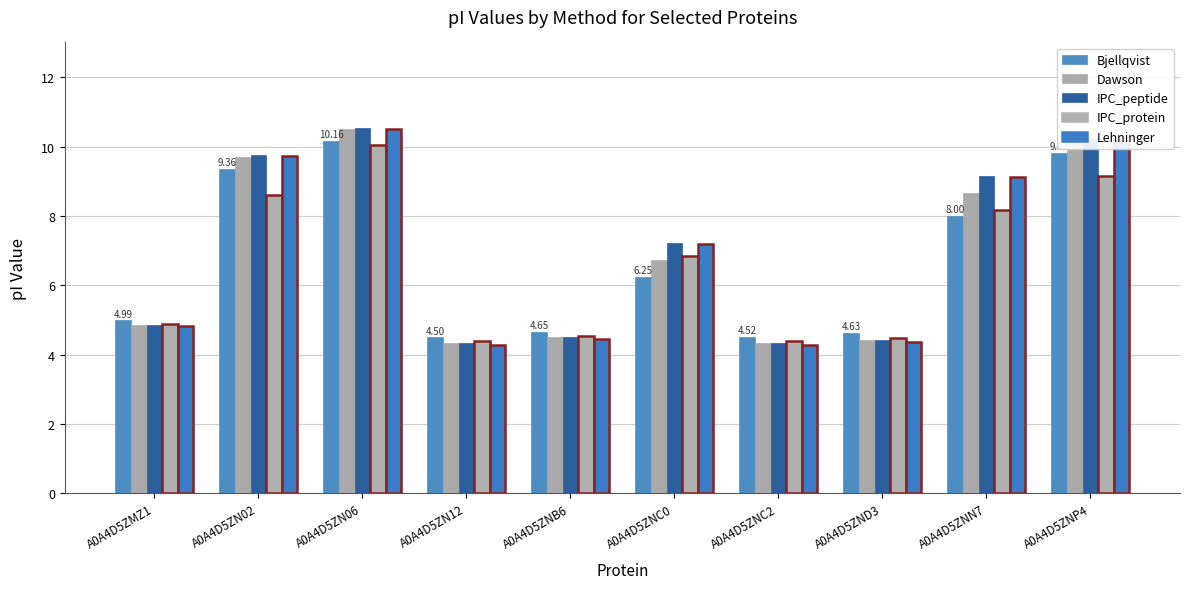

Reading left to right, extract all data points from this chart.

Bjellqvist: A0A4D5ZMZ1=5.0	A0A4D5ZN02=9.4	A0A4D5ZN06=10.2	A0A4D5ZN12=4.5	A0A4D5ZNB6=4.6	A0A4D5ZNC0=6.2	A0A4D5ZNC2=4.5	A0A4D5ZND3=4.6	A0A4D5ZNN7=8.0	A0A4D5ZNP4=9.8
Dawson: A0A4D5ZMZ1=4.9	A0A4D5ZN02=9.7	A0A4D5ZN06=10.5	A0A4D5ZN12=4.3	A0A4D5ZNB6=4.5	A0A4D5ZNC0=6.7	A0A4D5ZNC2=4.3	A0A4D5ZND3=4.4	A0A4D5ZNN7=8.7	A0A4D5ZNP4=10.2
IPC_peptide: A0A4D5ZMZ1=4.9	A0A4D5ZN02=9.8	A0A4D5ZN06=10.5	A0A4D5ZN12=4.3	A0A4D5ZNB6=4.5	A0A4D5ZNC0=7.2	A0A4D5ZNC2=4.3	A0A4D5ZND3=4.4	A0A4D5ZNN7=9.1	A0A4D5ZNP4=10.2
IPC_protein: A0A4D5ZMZ1=4.9	A0A4D5ZN02=8.6	A0A4D5ZN06=10.1	A0A4D5ZN12=4.4	A0A4D5ZNB6=4.5	A0A4D5ZNC0=6.9	A0A4D5ZNC2=4.4	A0A4D5ZND3=4.5	A0A4D5ZNN7=8.2	A0A4D5ZNP4=9.2
Lehninger: A0A4D5ZMZ1=4.8	A0A4D5ZN02=9.7	A0A4D5ZN06=10.5	A0A4D5ZN12=4.3	A0A4D5ZNB6=4.4	A0A4D5ZNC0=7.2	A0A4D5ZNC2=4.3	A0A4D5ZND3=4.4	A0A4D5ZNN7=9.1	A0A4D5ZNP4=10.2